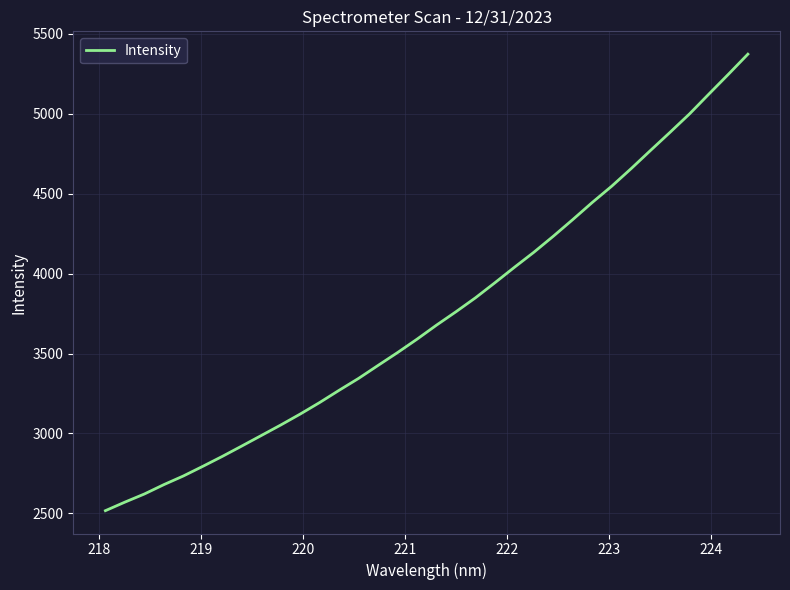

What is the difference between the maximum and minimum values?

2856.5